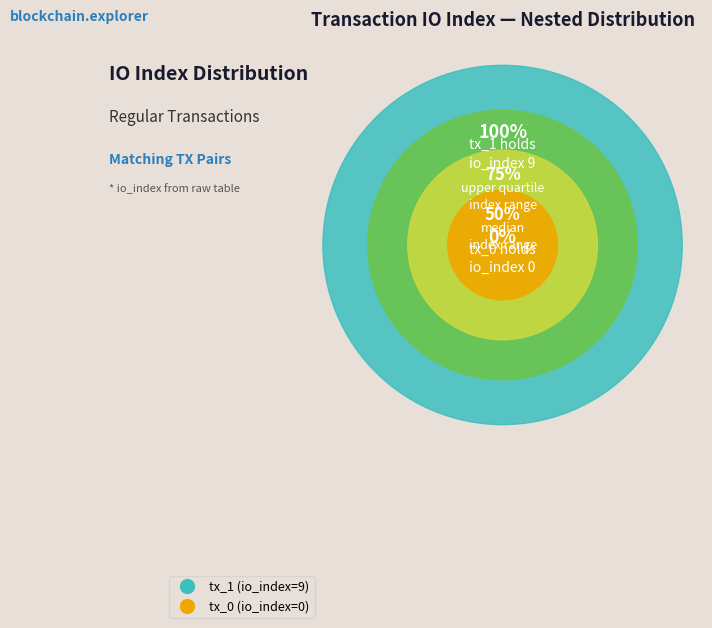

Is there a majority slice in this chart?

Yes